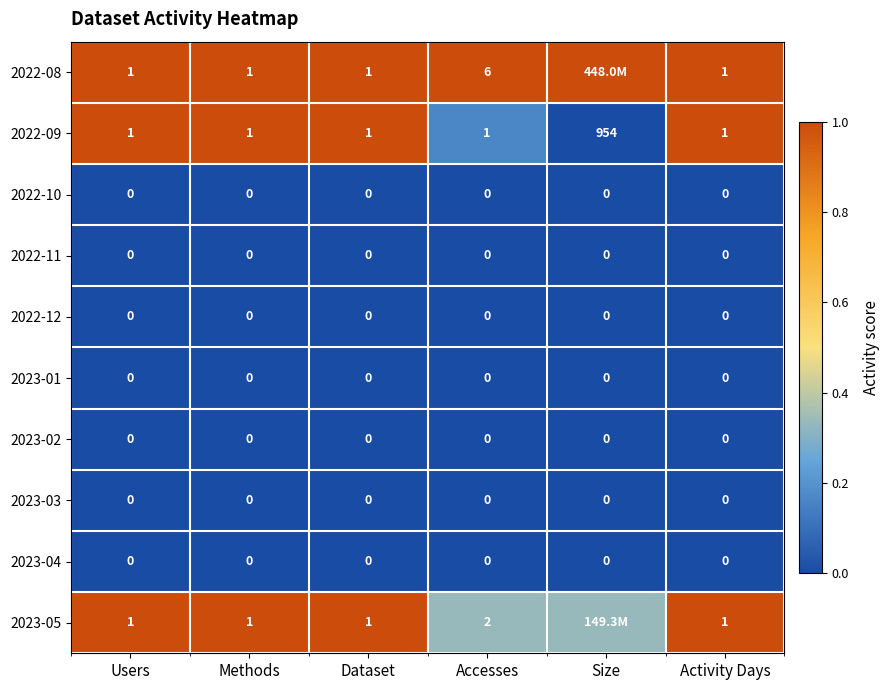

At how many categories does at least one series exceed 0?

6